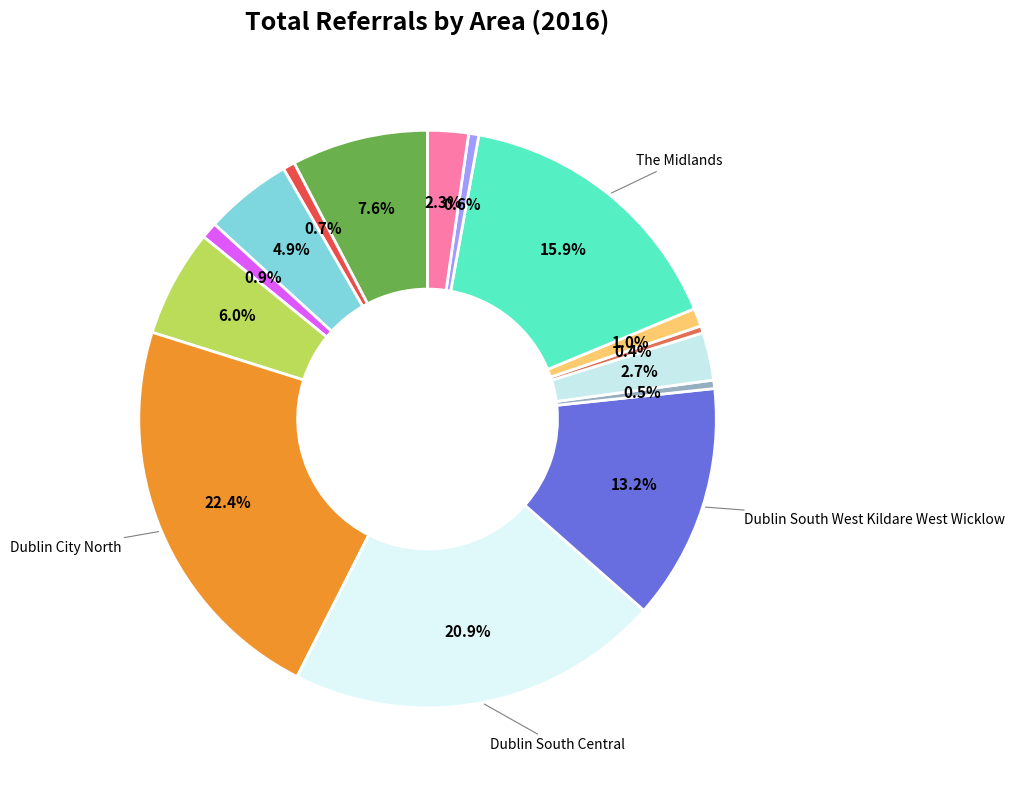

To the nearest percent, what is the difference between the largest and smallest slice percentages?

22%